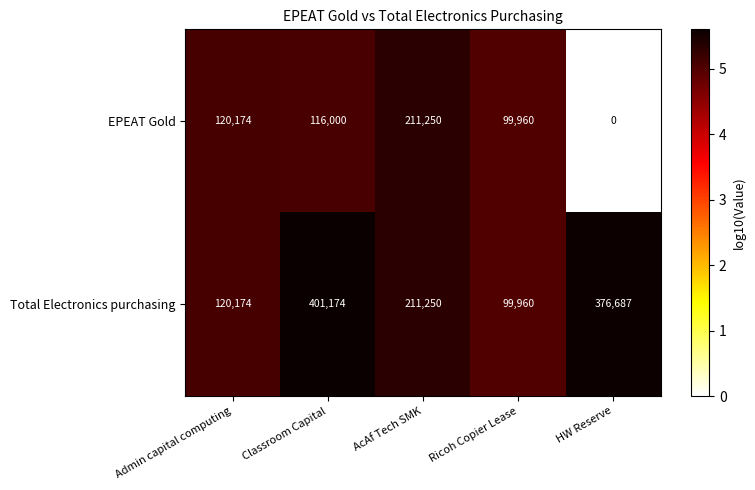

Rank the series at Classroom Capital from highest to lowest value.

Total Electronics purchasing, EPEAT Gold